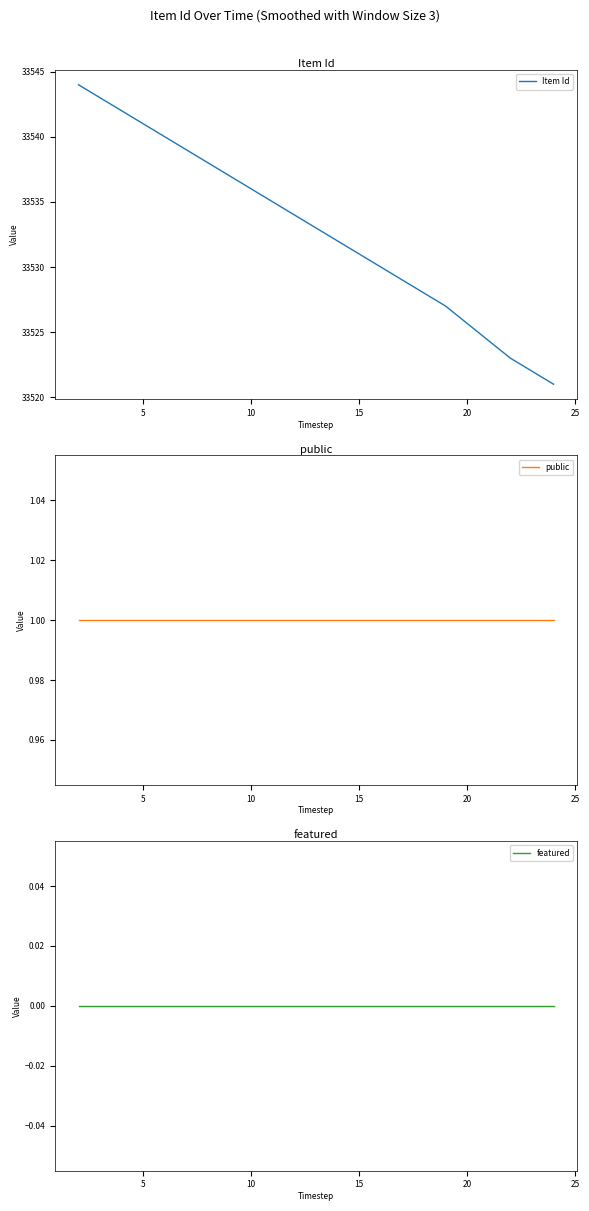

Does the chart display data point markers on the line(s)?

No